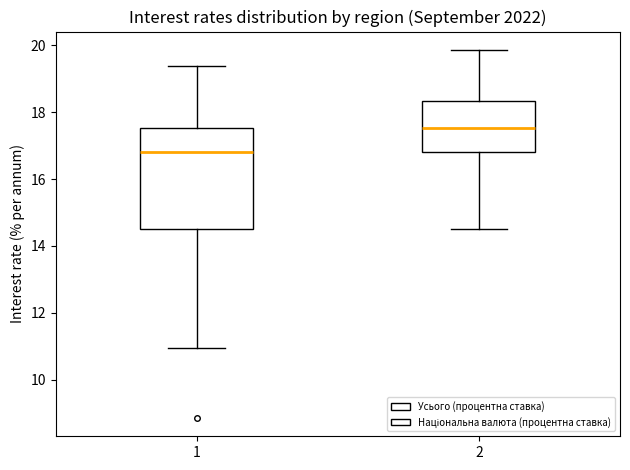

Reading left to right, read every box against the y-axis: the position of its median line, the range the box covers, and the ends of its whiskers. The values are not printed on the chart, so give them approximately, as read against the axis.

1: median 16.8, box 14.6 to 17.6, whiskers 11.0 to 19.4
2: median 17.6, box 16.8 to 18.4, whiskers 14.6 to 19.8